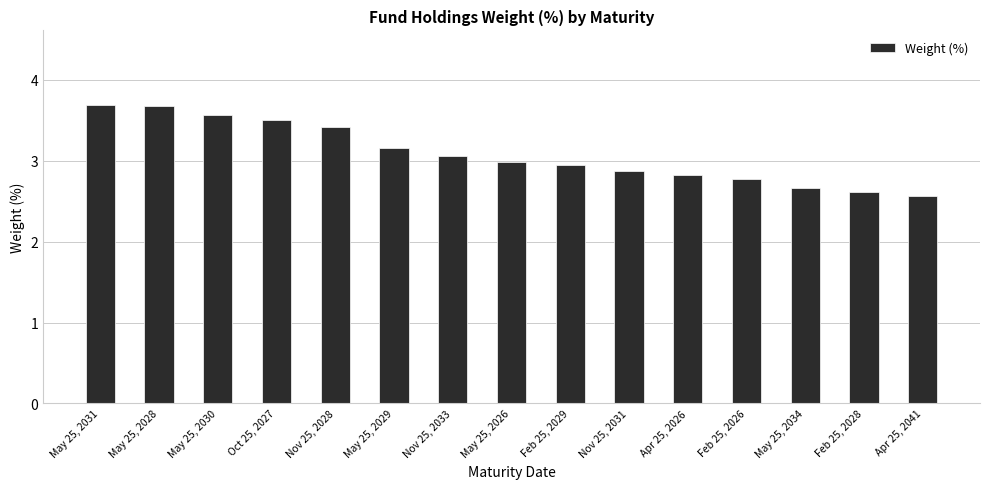

What is the sum of all values?

46.4